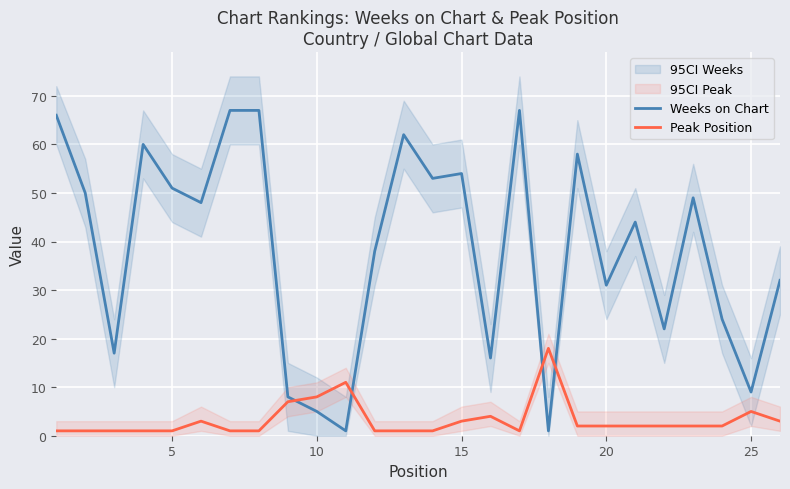

What is the lowest value of the Weeks on Chart series?

1